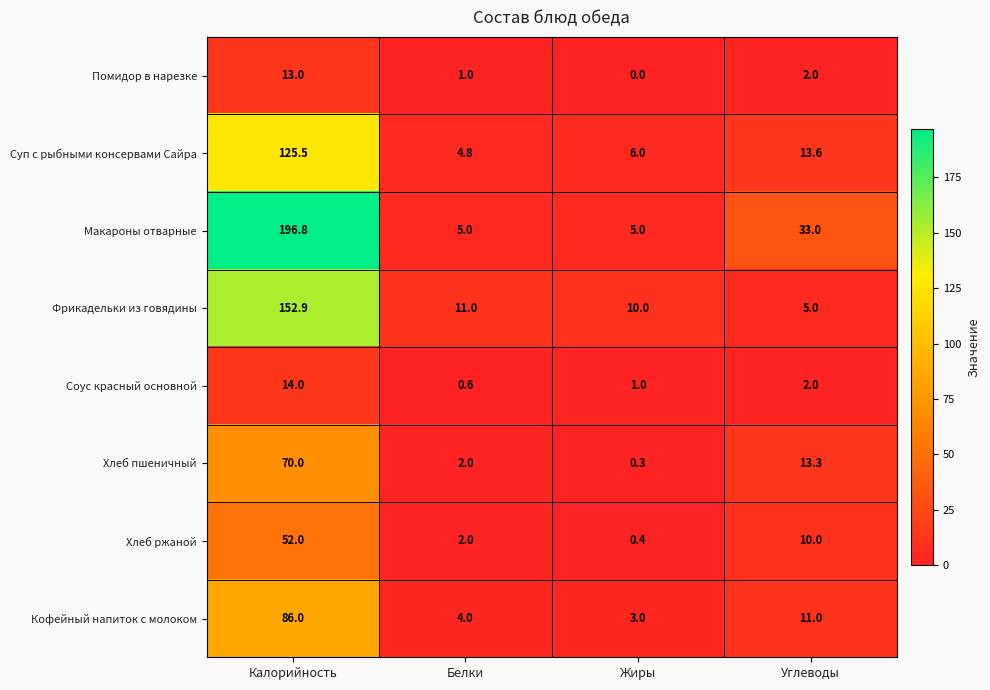

What is the sum of the Помидор в нарезке values at Белки and Жиры?

1.0